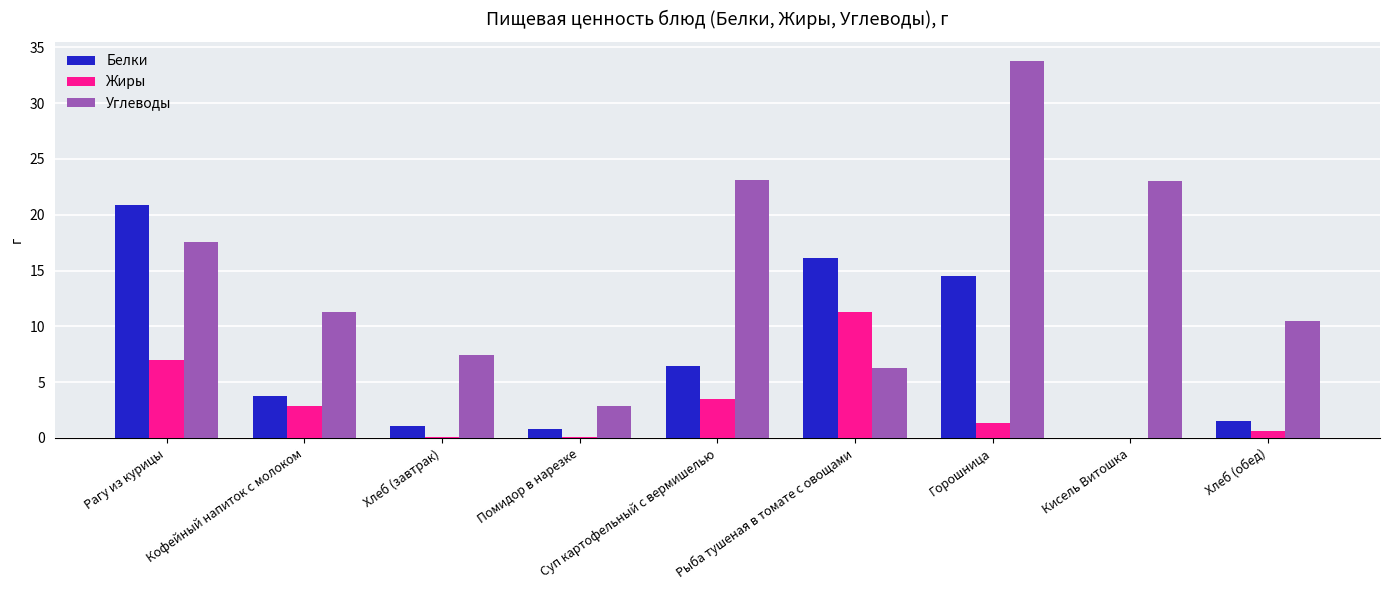

What are all the series names shown in the legend?

Белки, Жиры, Углеводы